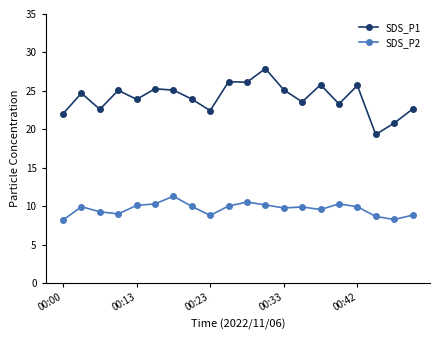

How many data points does each series have?

20